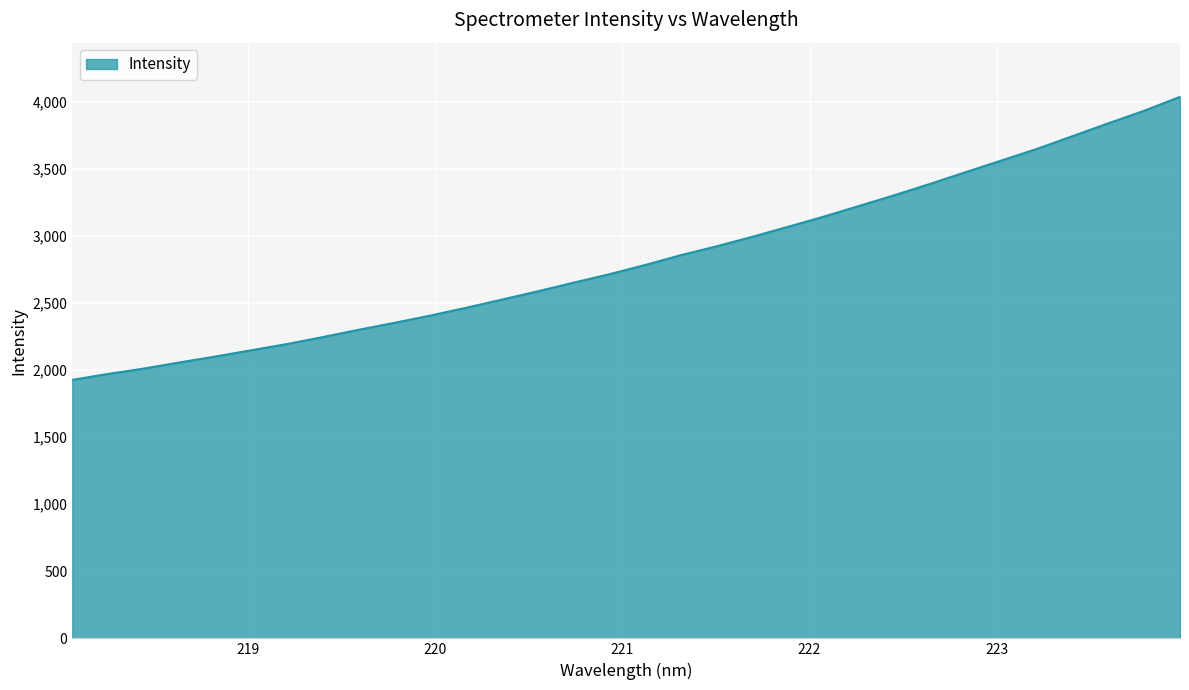

Reading left to right, extract all data points from this chart.

1927.8	1972.0	2012.1	2057.9	2102.1	2148.4	2194.9	2246.8	2301.1	2352.7	2406.8	2464.7	2525.6	2587.3	2651.6	2714.5	2782.8	2856.5	2922.4	2993.1	3067.8	3143.5	3224.1	3304.9	3389.6	3477.2	3564.1	3651.0	3746.6	3842.1	3935.1	4038.8